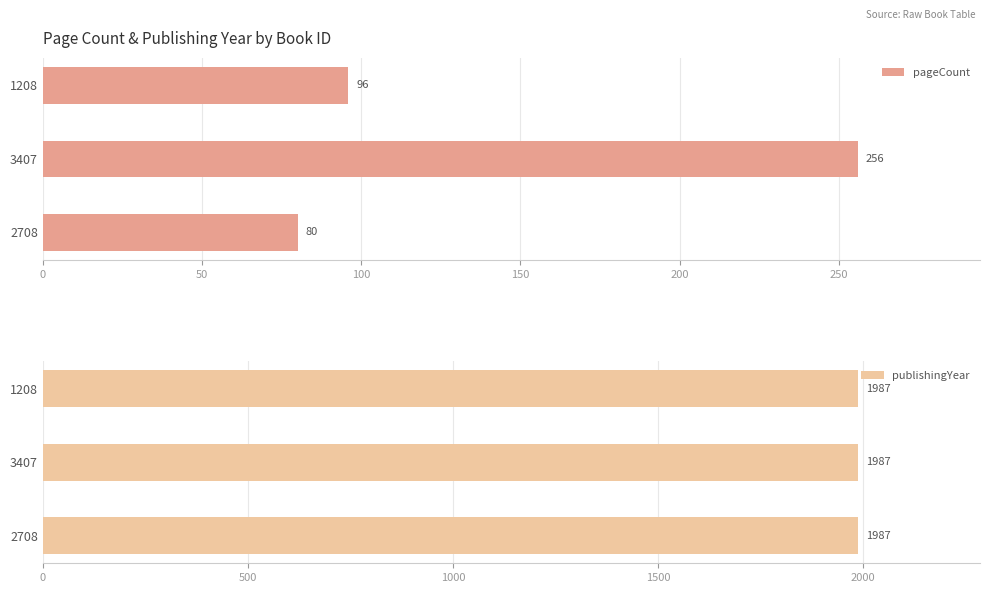

What is the minimum value for pageCount?

80